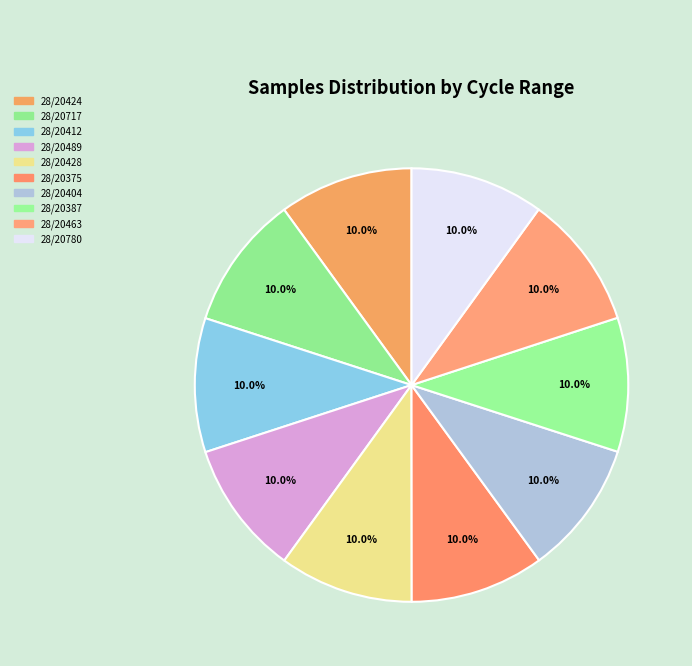

Count the number of slices in the pie.

10